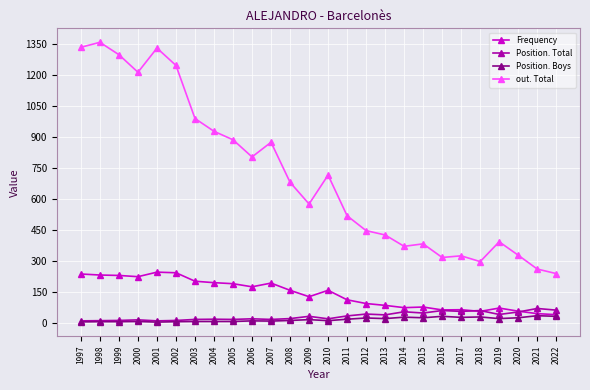

What is the greatest value displayed?

1359